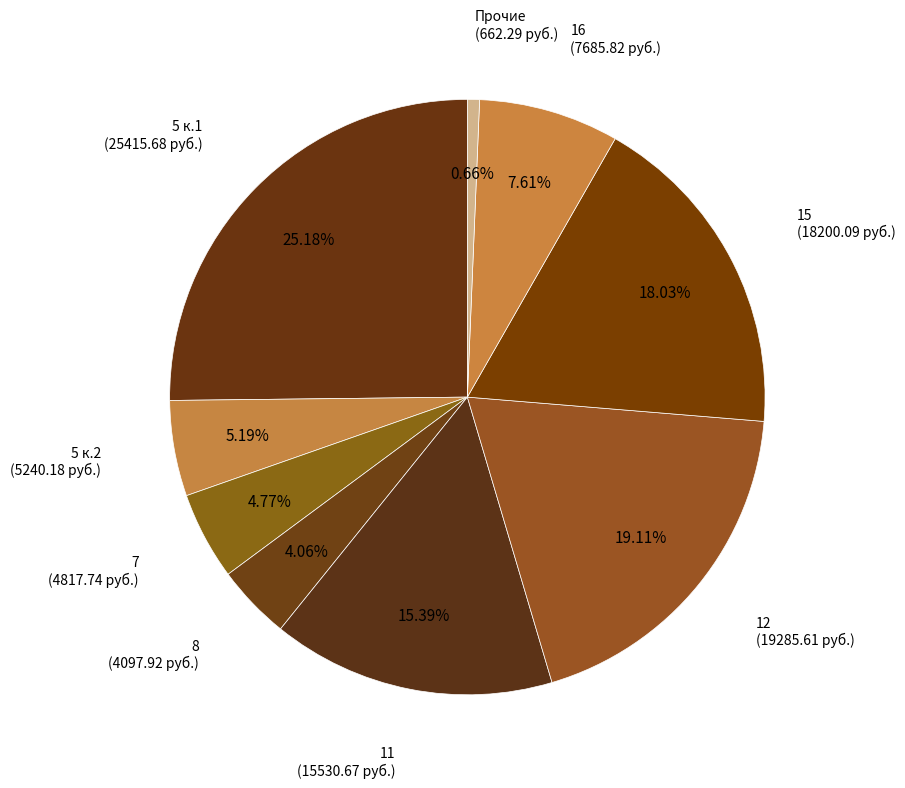

How many slices are in this pie chart?

9